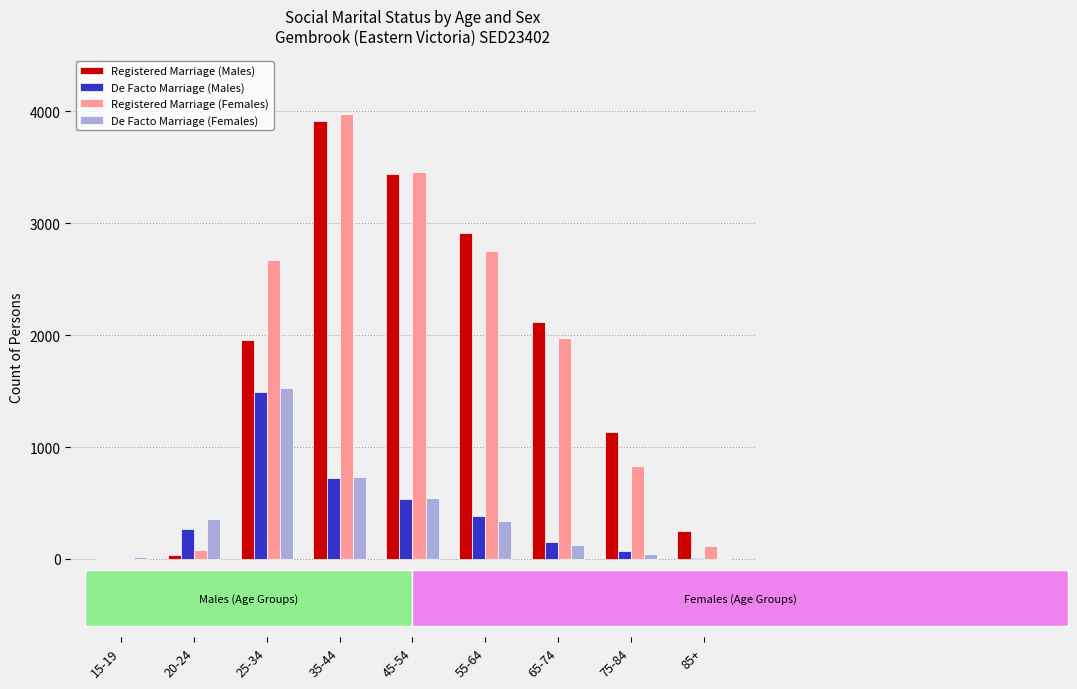

What is the sum of all Registered Marriage (Males) values?

15755